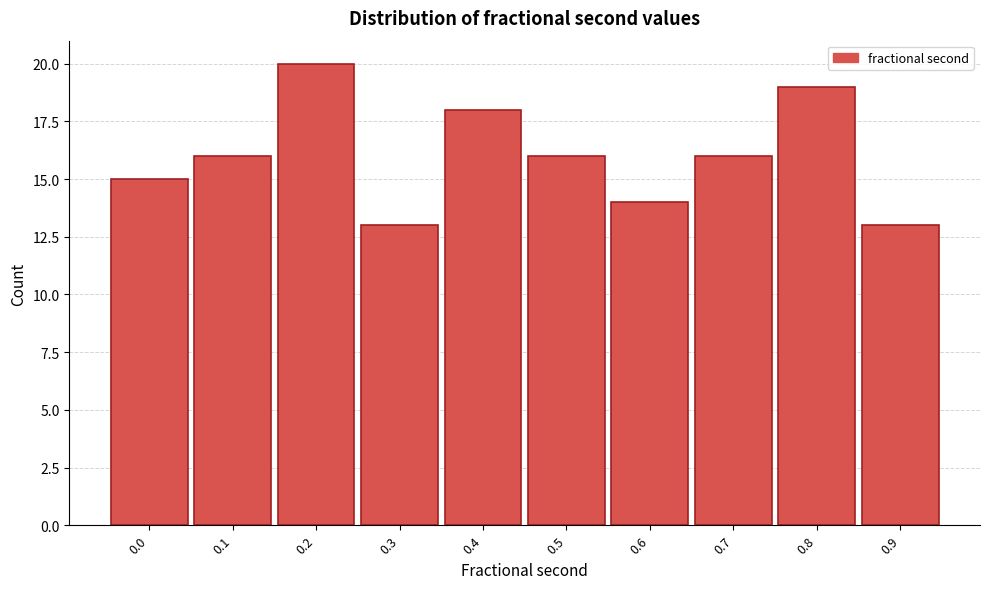

Reading left to right, extract all data points from this chart.

15	16	20	13	18	16	14	16	19	13